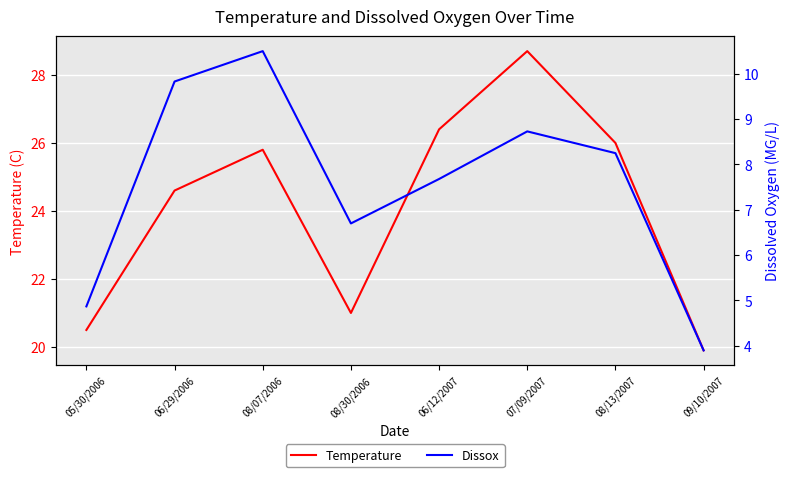

True or false: Dissox and Temperature cross at least once.

False